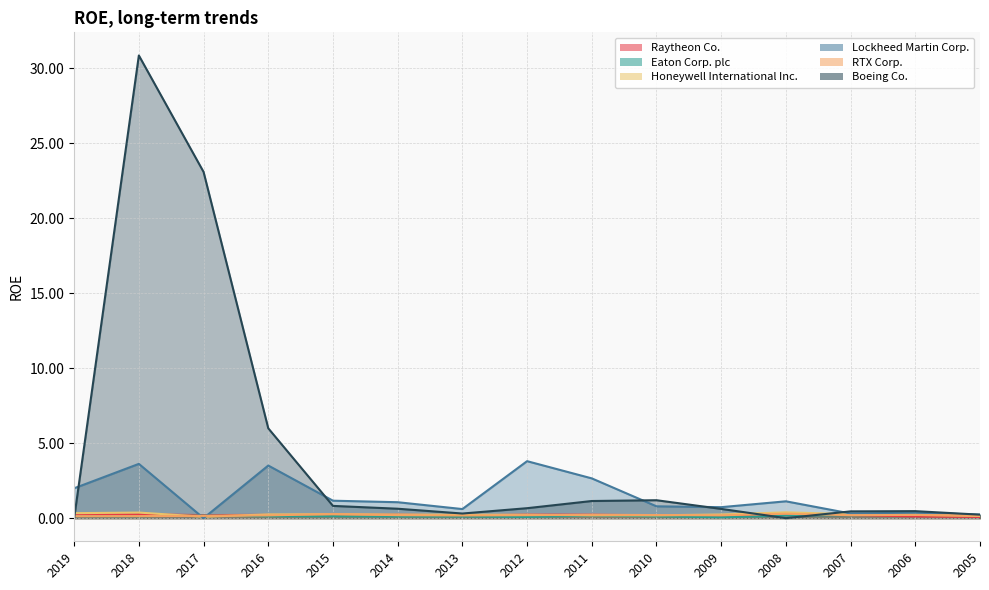

Read the Honeywell International Inc. value at 2018.

0.4